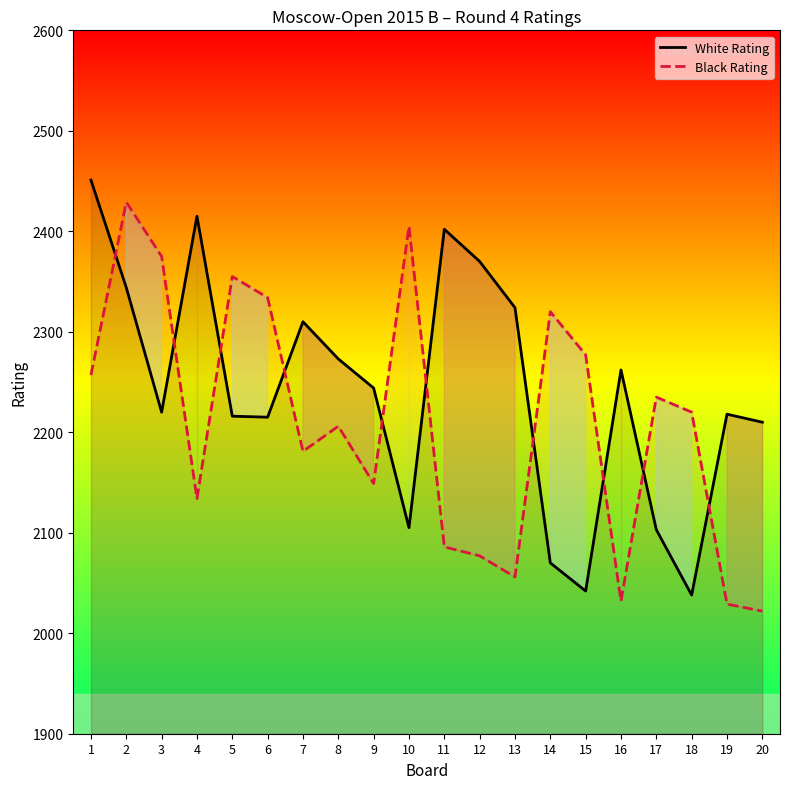

List the series in order of their overall mean, lowest first.

Black Rating, White Rating